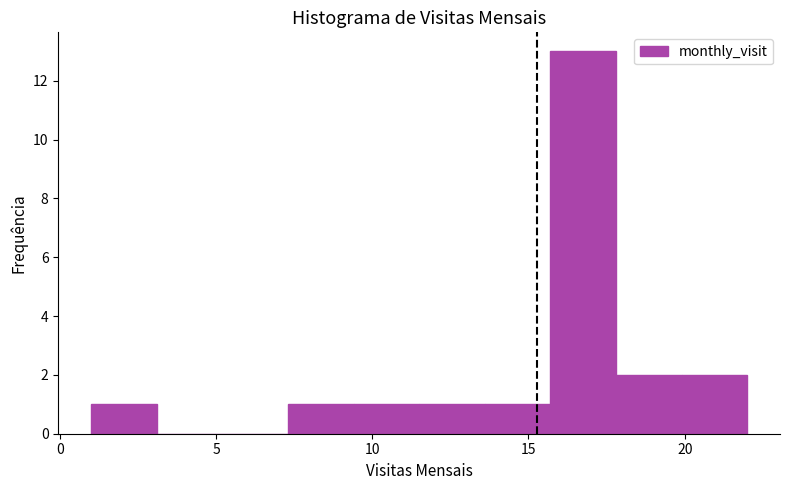

Reading left to right, list every bar in this chart as the range it spans on the x-axis followed by its height. Neither the bar edges nor the heights are printed on the chart, so give them approximately, as read against the axes.

1.0 to 3.1: 1
3.1 to 5.2: 0
5.2 to 7.3: 0
7.3 to 9.4: 1
9.4 to 11.5: 1
11.5 to 13.6: 1
13.6 to 15.7: 1
15.7 to 17.8: 13
17.8 to 19.9: 2
19.9 to 22.0: 2